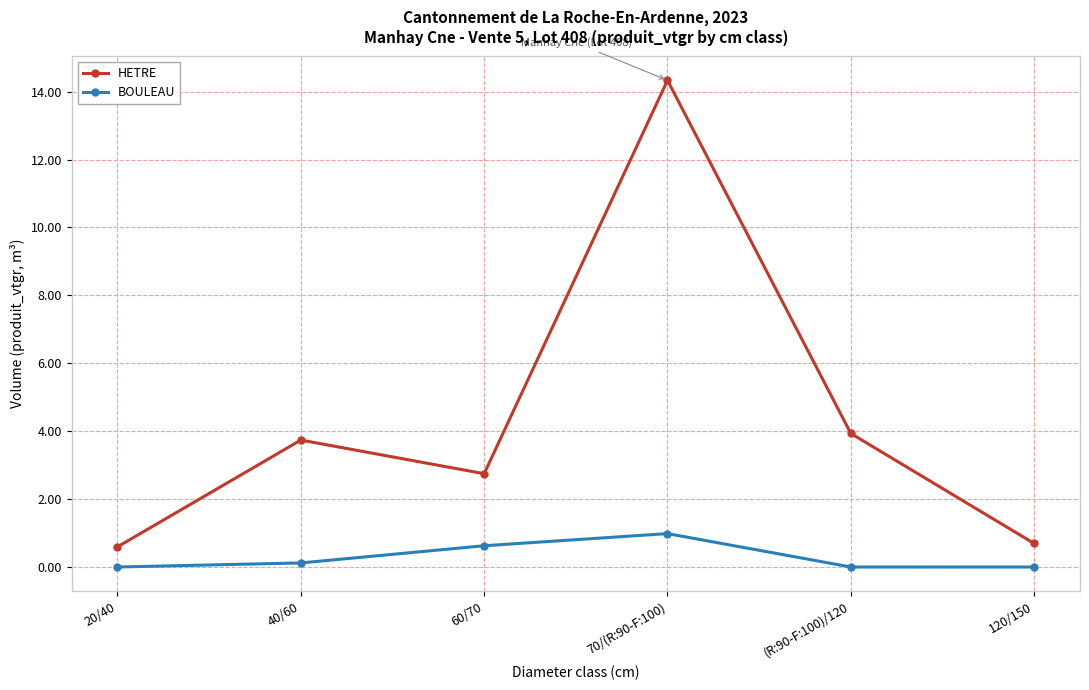

Reading left to right, what are all the values shown in this chart?

HETRE: 20/40=0.6	40/60=3.7	60/70=2.7	70/(R:90-F:100)=14.3	(R:90-F:100)/120=3.9	120/150=0.7
BOULEAU: 20/40=0.0	40/60=0.1	60/70=0.6	70/(R:90-F:100)=1.0	(R:90-F:100)/120=0.0	120/150=0.0